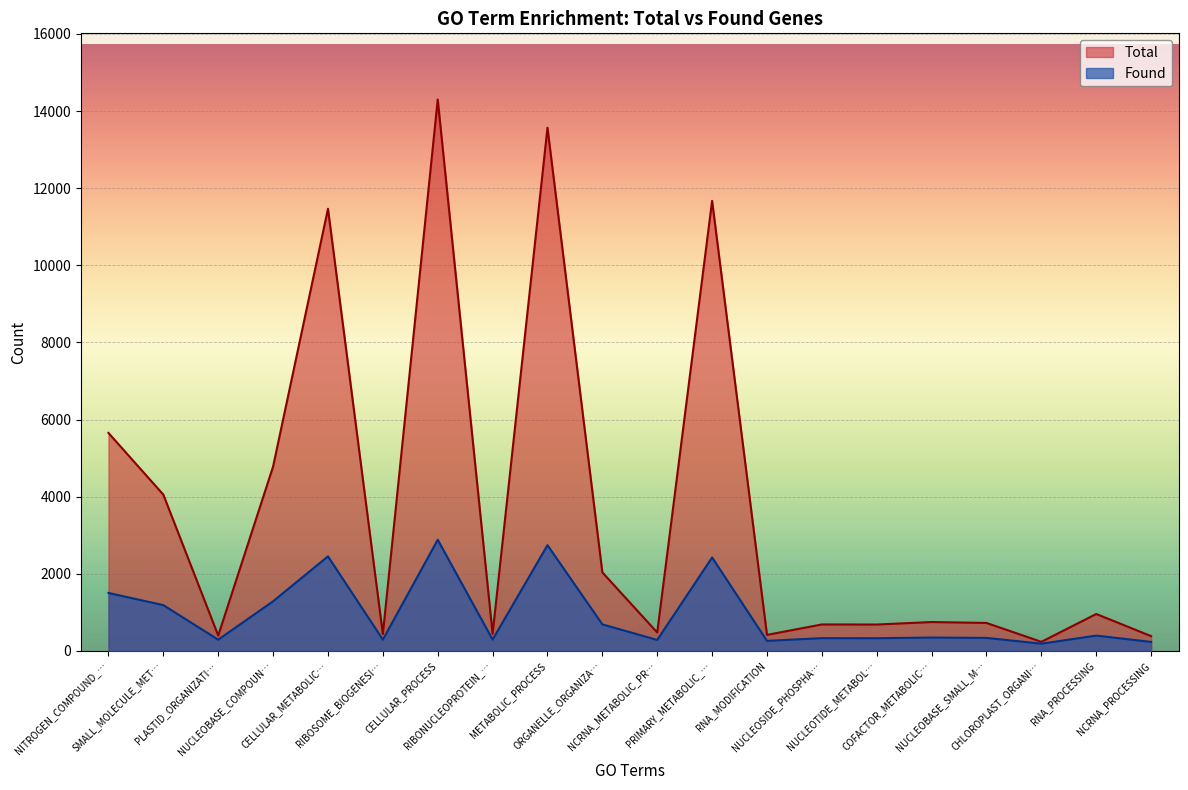

How many lines are shown in the chart?

2